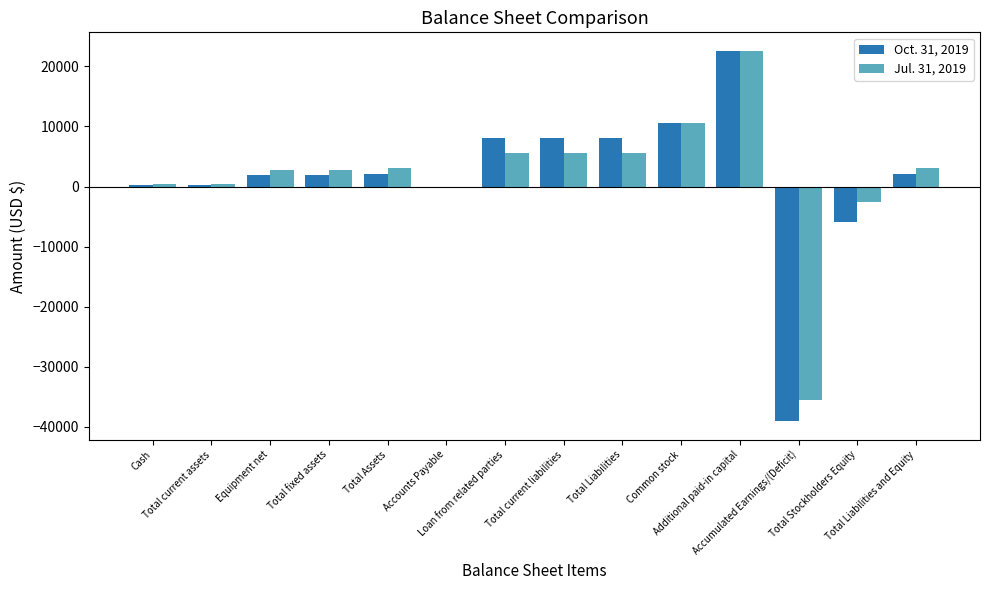

Is the value of Oct. 31, 2019 at Total Liabilities greater than the value of Jul. 31, 2019 at Accumulated Earnings/(Deficit)?

Yes